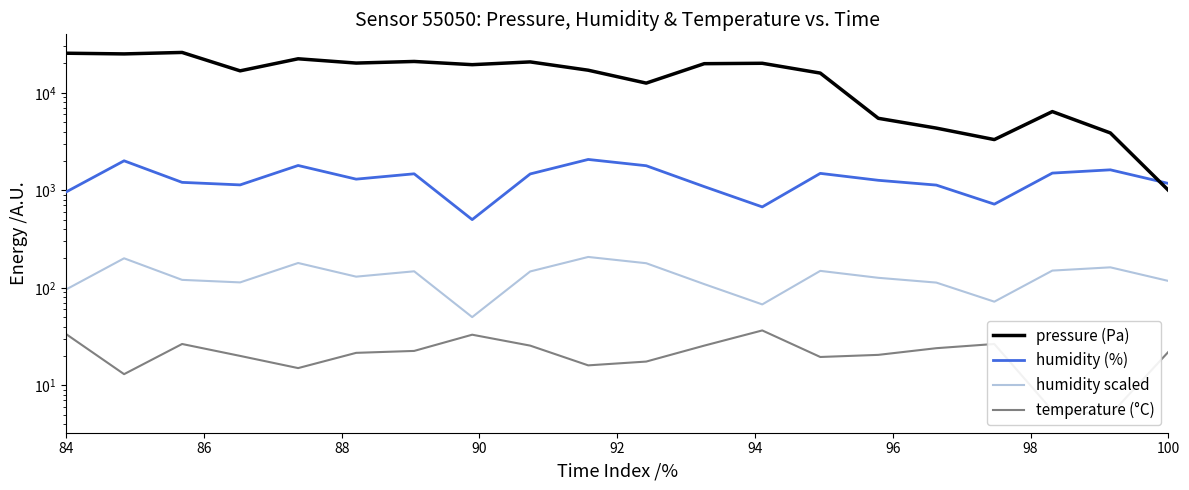

Is this an area chart (filled region under the line)?

No